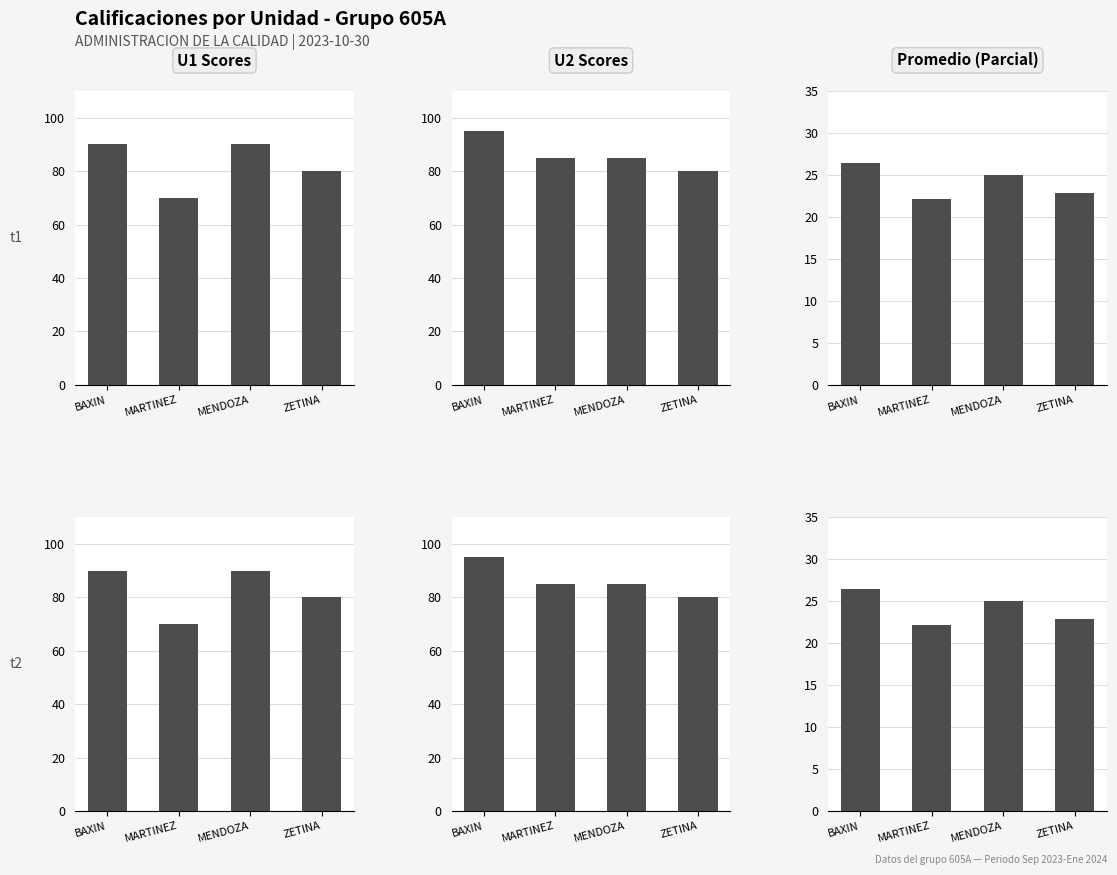

Count the number of categories in the chart.

4